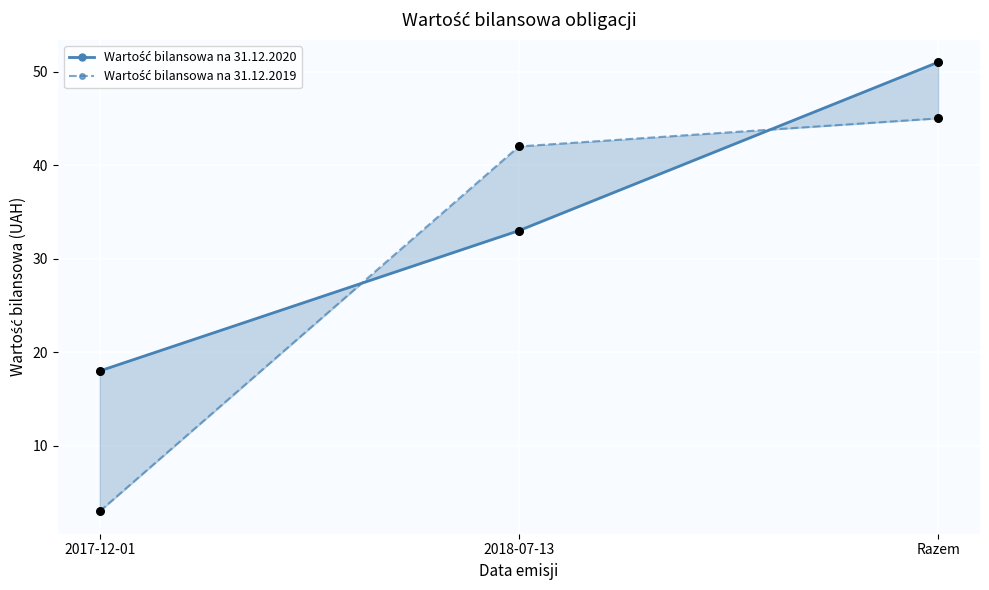

Which series contains the highest Y value?

Wartość bilansowa na 31.12.2020